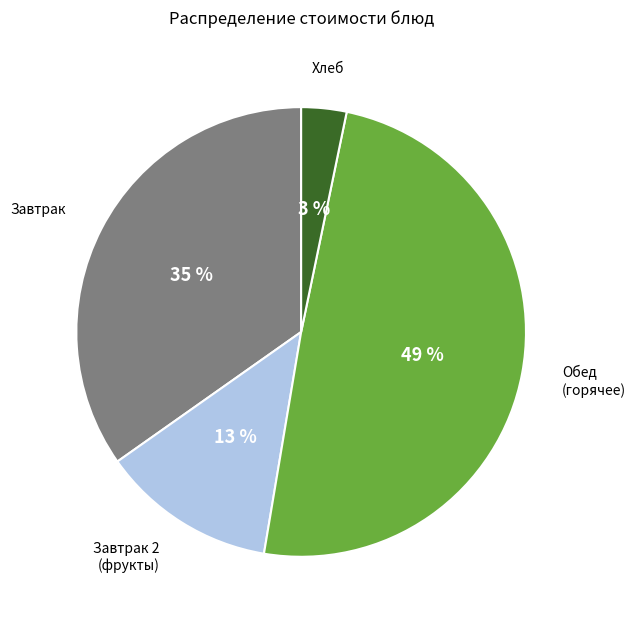

How many slices are in this pie chart?

4